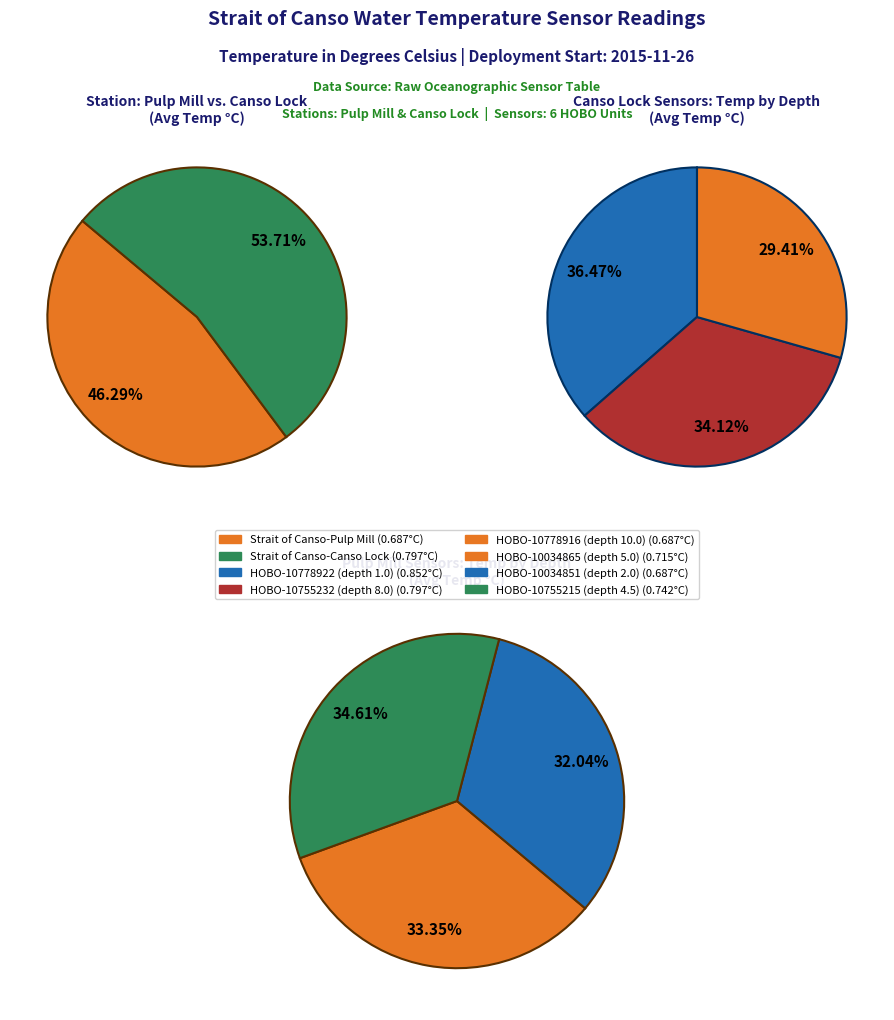

To the nearest percent, what is the difference between the largest and smallest slice percentages?

3%